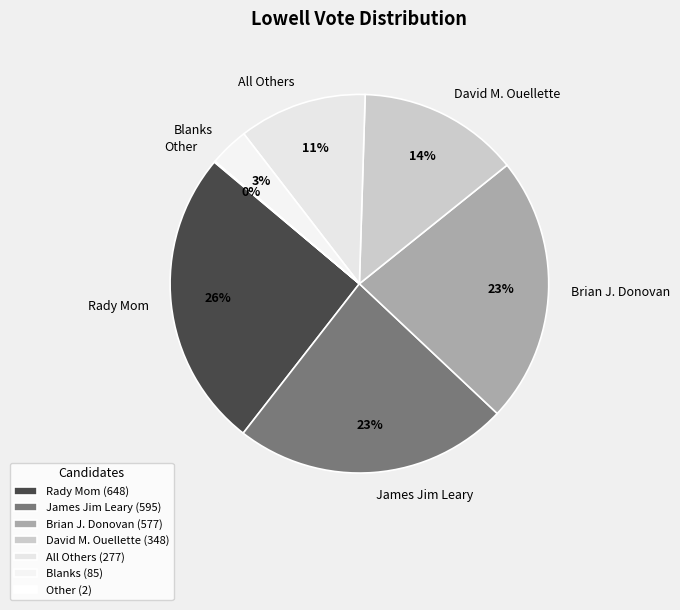

Does any single category account for the majority?

No